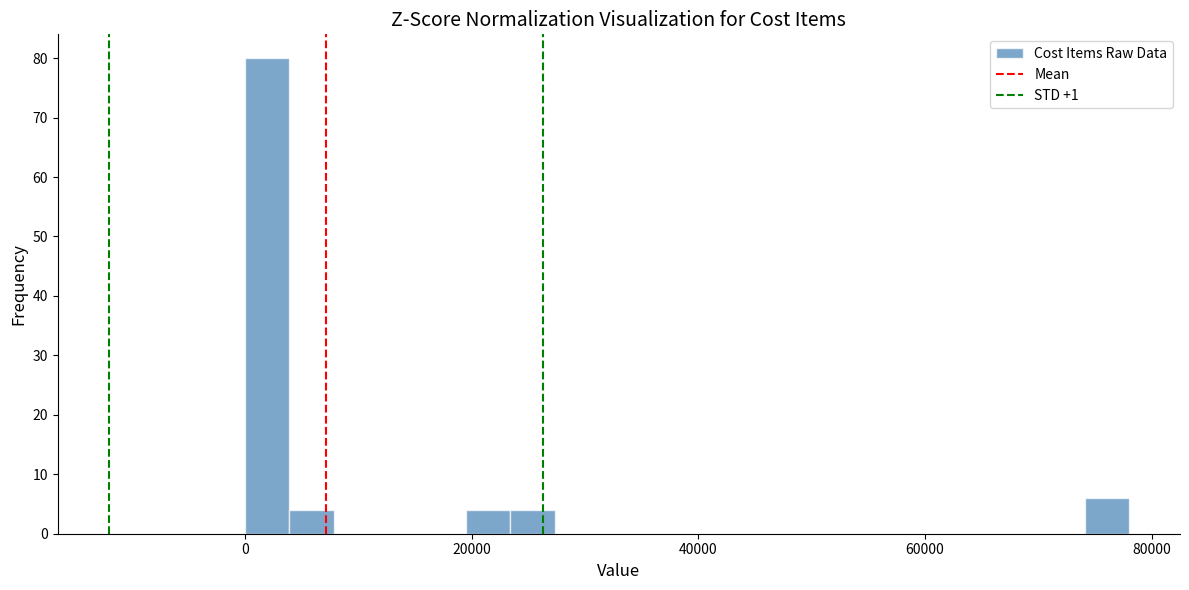

Read against the x-axis, roughly where is the centre of the tallest bar?

2000